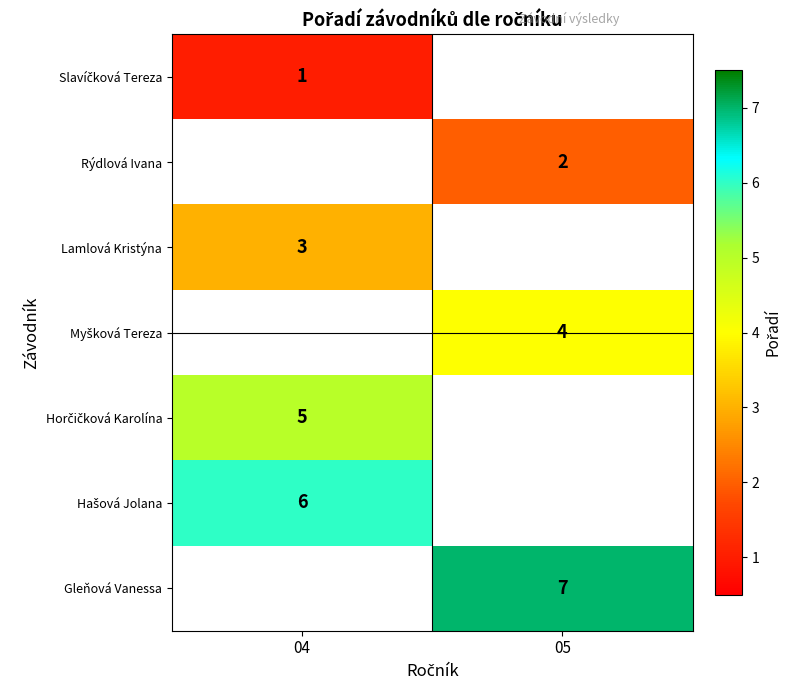

Is it true that Lamlová Kristýna equals 3 at 04?

True